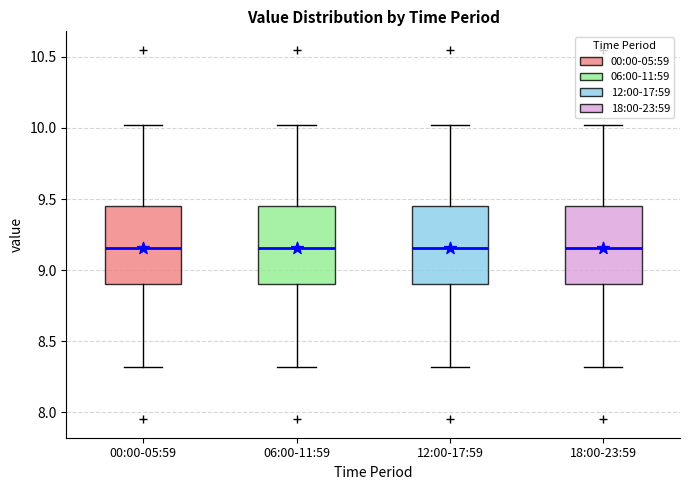

Reading left to right, transcribe this box plot: for each box, give where its median line is, the range the box spans, and where its two whiskers end, as read against the y-axis. The values are not printed on the chart, so give them approximately, as read against the axis.

00:00-05:59: median 9.15, box 8.90 to 9.45, whiskers 8.30 to 10.00
06:00-11:59: median 9.15, box 8.90 to 9.45, whiskers 8.30 to 10.00
12:00-17:59: median 9.15, box 8.90 to 9.45, whiskers 8.30 to 10.00
18:00-23:59: median 9.15, box 8.90 to 9.45, whiskers 8.30 to 10.00